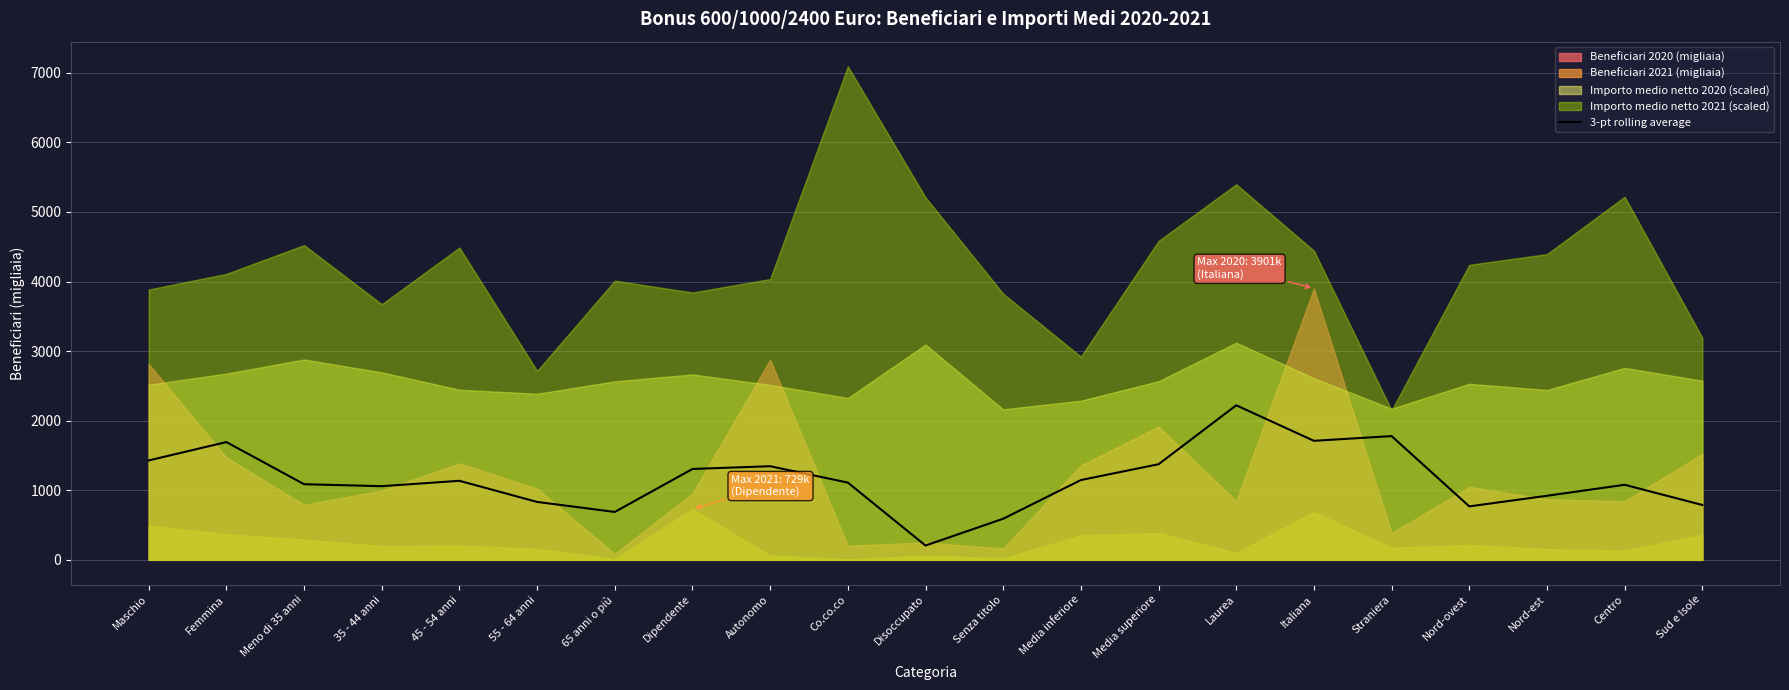

The value at 45 - 54 anni is 679.4. True or false?

False